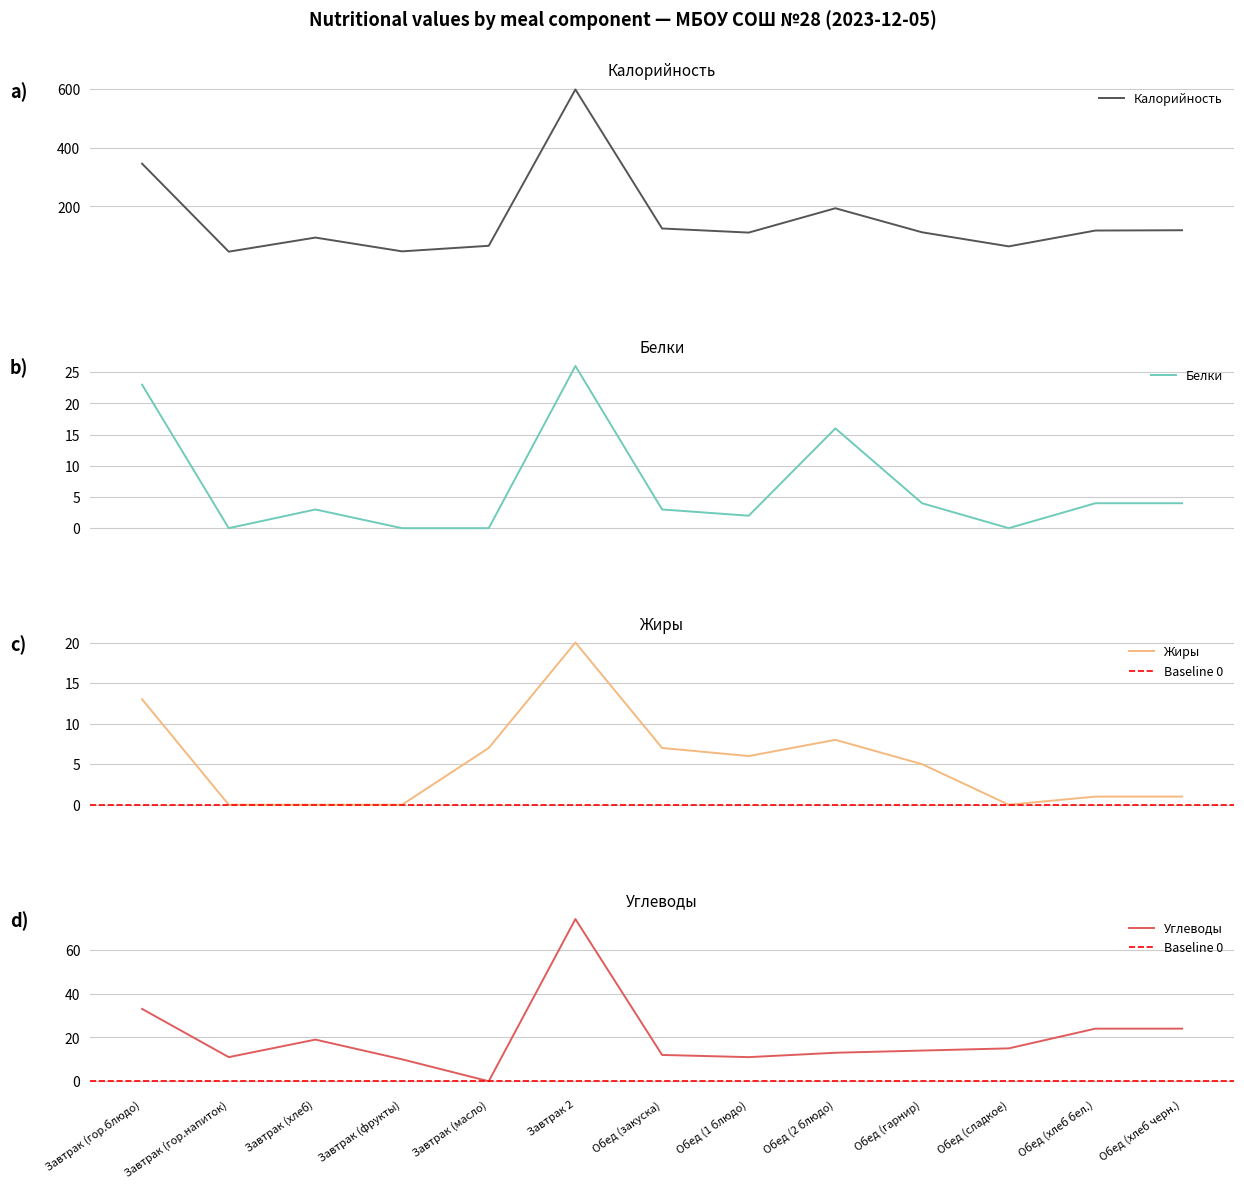

Reading left to right, extract all data points from this chart.

Калорийность: 346	46	94	47	66	599	125	111	194	112	64	118	119
Белки: 23	0	3	0	0	26	3	2	16	4	0	4	4
Жиры: 13	0	0	0	7	20	7	6	8	5	0	1	1
Углеводы: 33	11	19	10	0	74	12	11	13	14	15	24	24